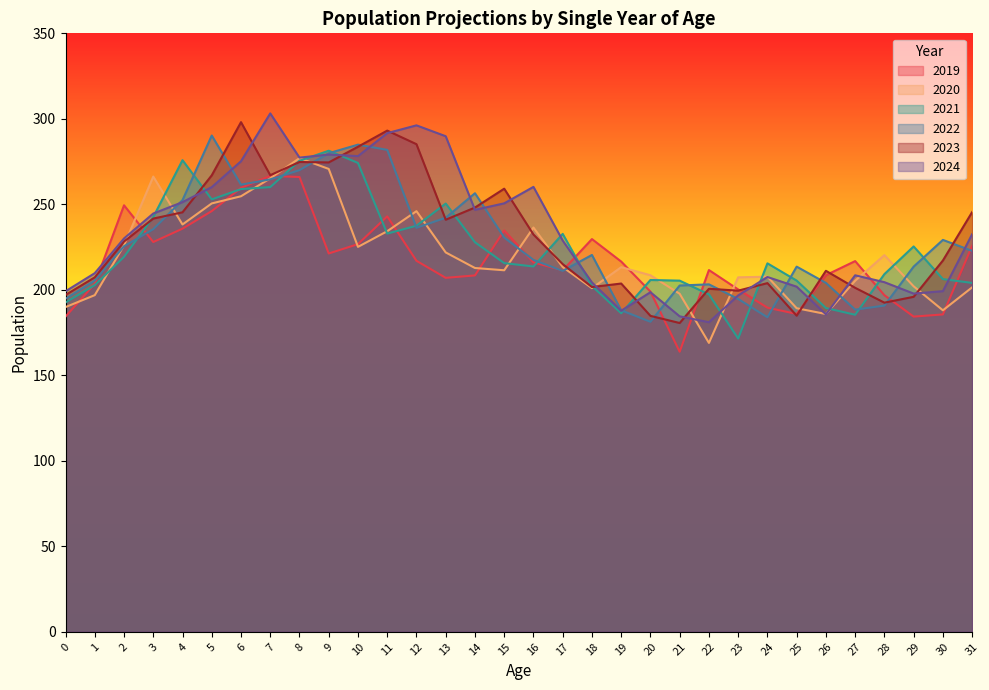

The value of 2023 at 18 is 201.6. True or false?

True